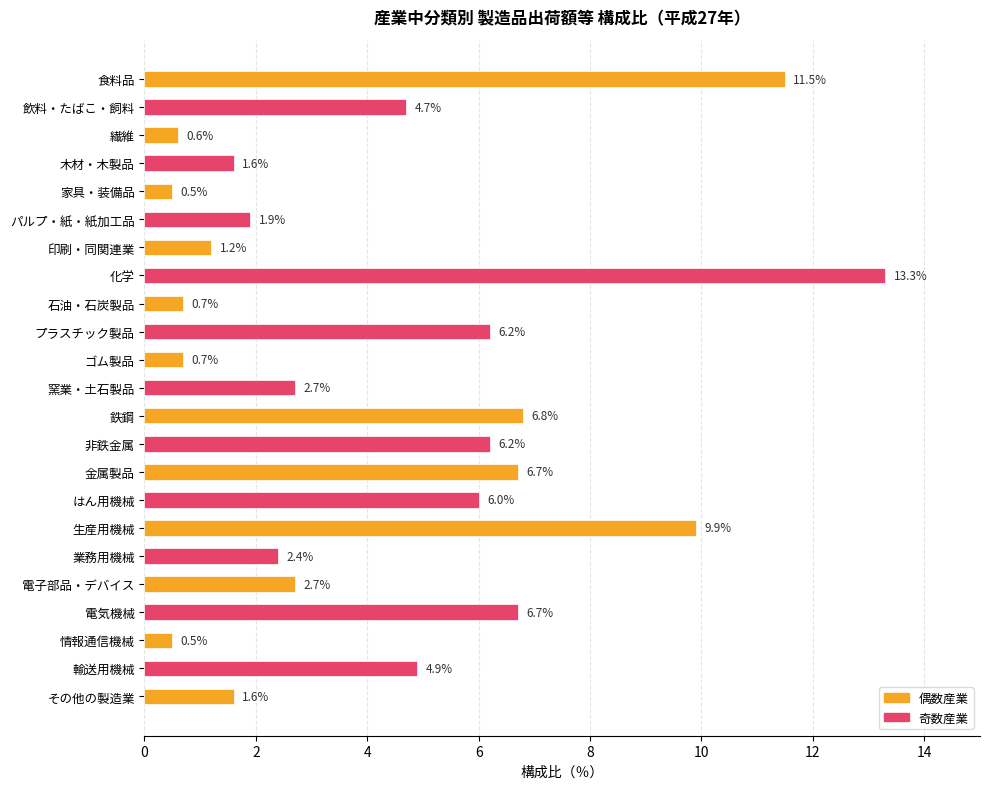

Are the bars grouped side by side (vs. stacked)?

No